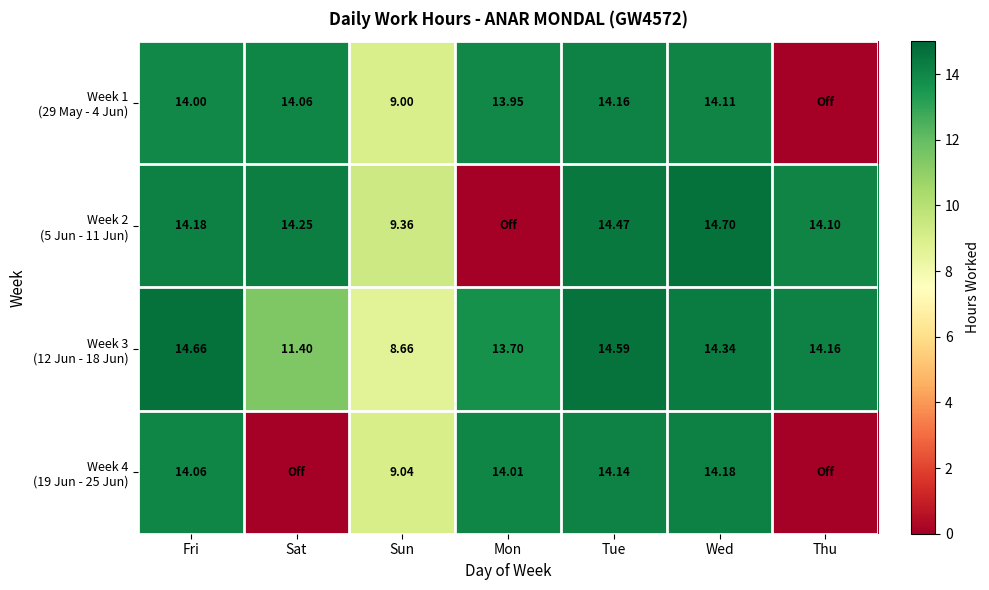

At which category is the sum across all series the highest?

Tue